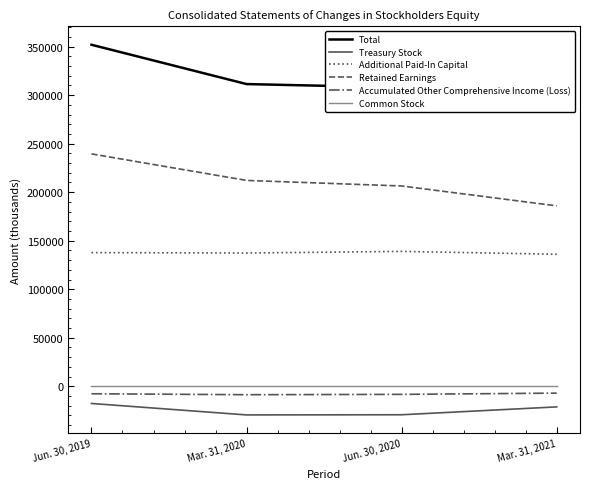

True or false: Accumulated Other Comprehensive Income (Loss) and Treasury Stock cross at least once.

False